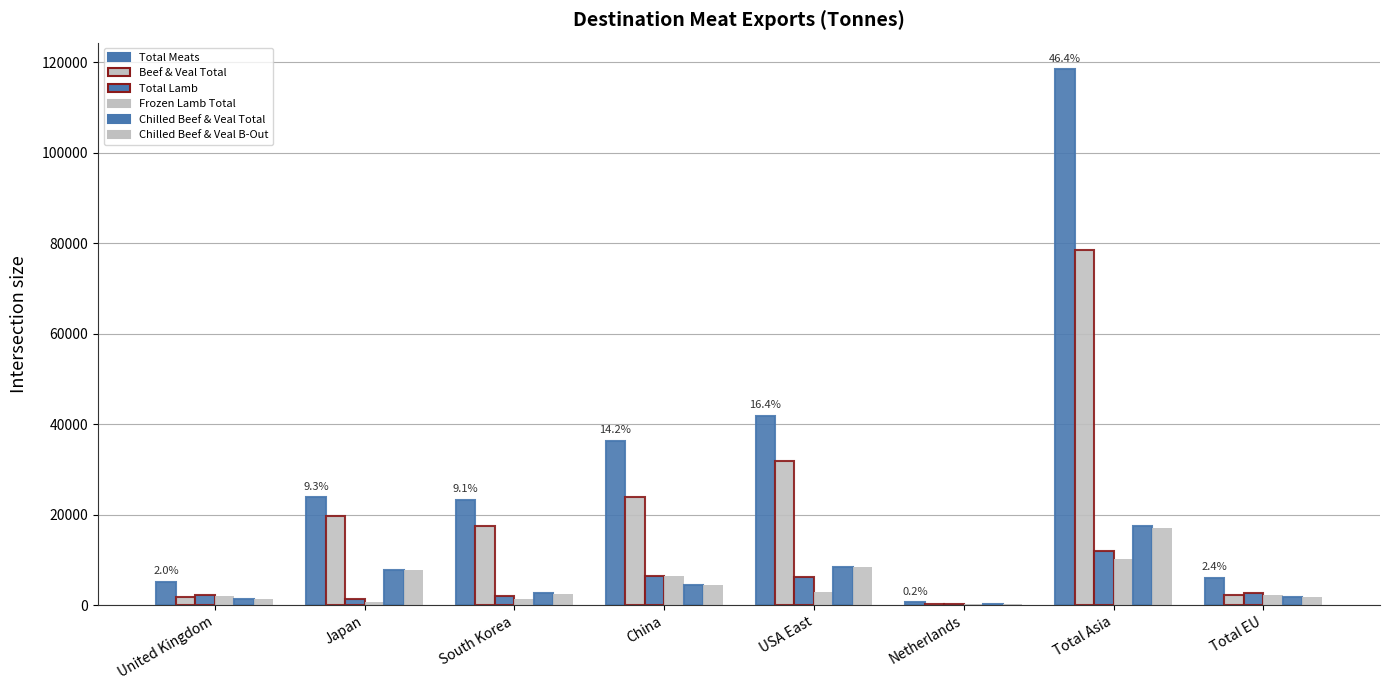

The Total Lamb series shows 1368.2 at United Kingdom. True or false?

False